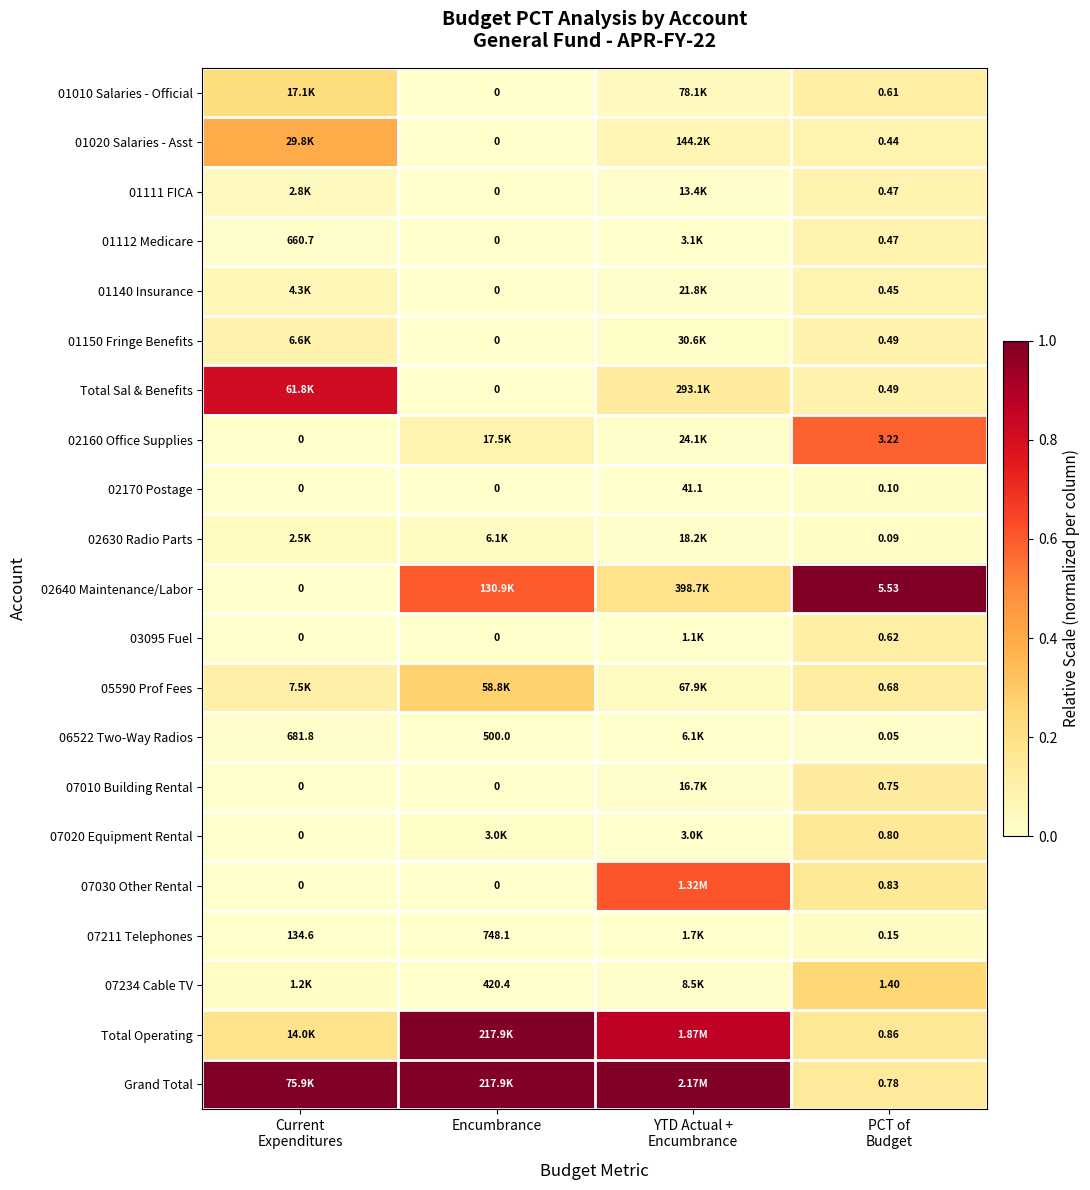

How many positive values does the 02170 Postage series have?

2